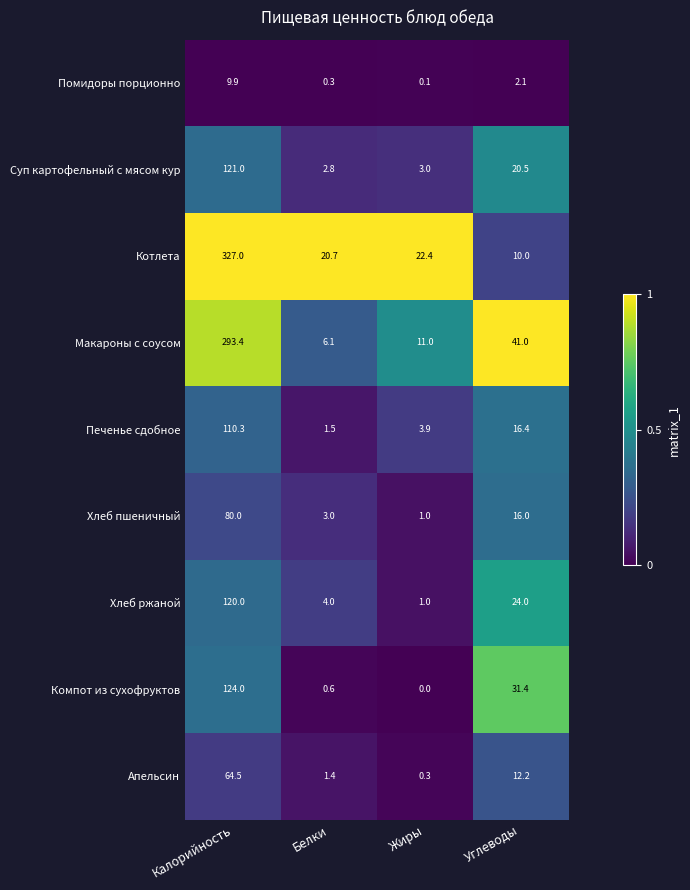

Which series has the largest total across all categories?

Котлета